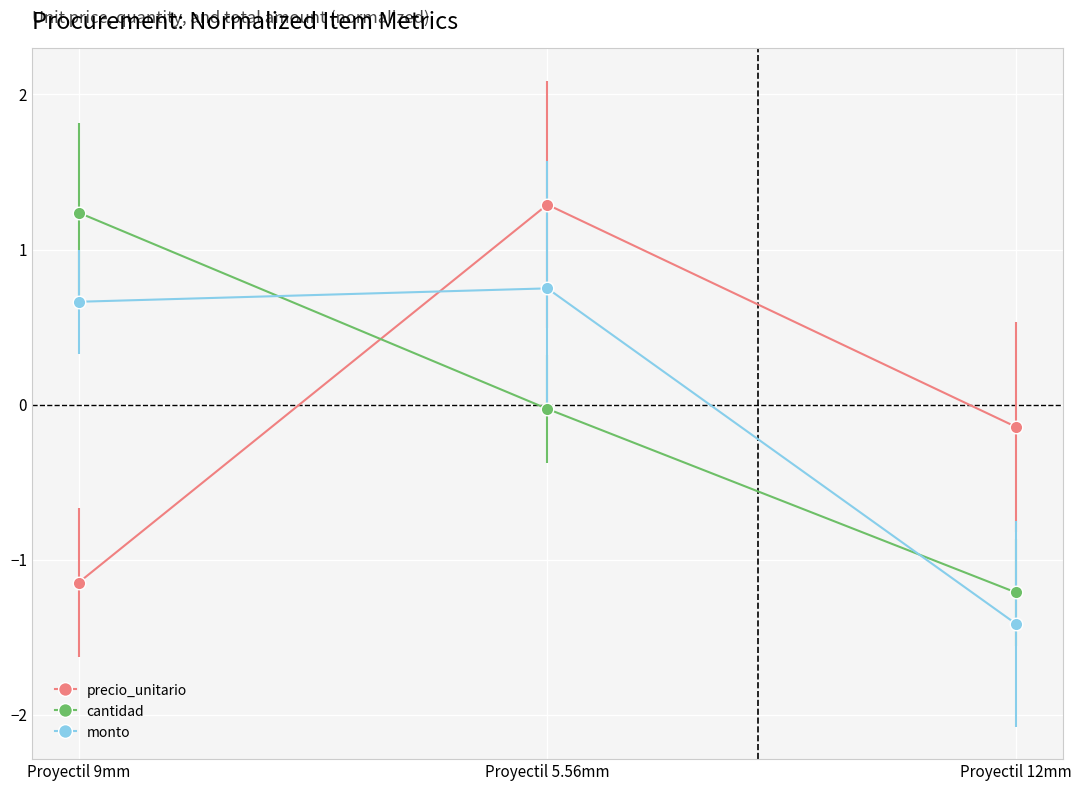

What are all the series names shown in the legend?

precio_unitario, cantidad, monto